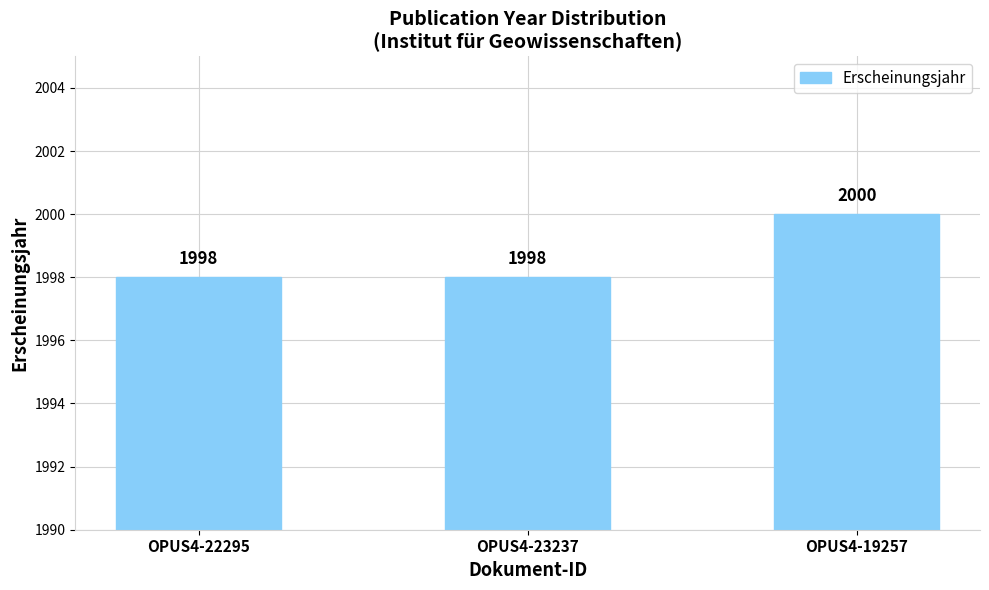

What is the label of the 1st bar from the left?

OPUS4-22295